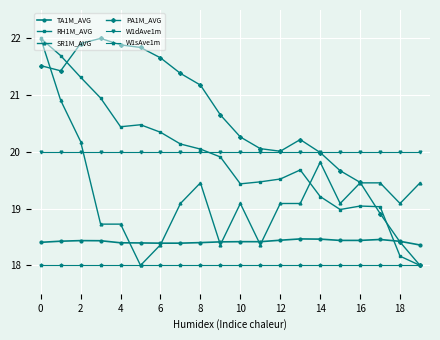

True or false: SR1M_AVG and TA1M_AVG cross at least once.

True